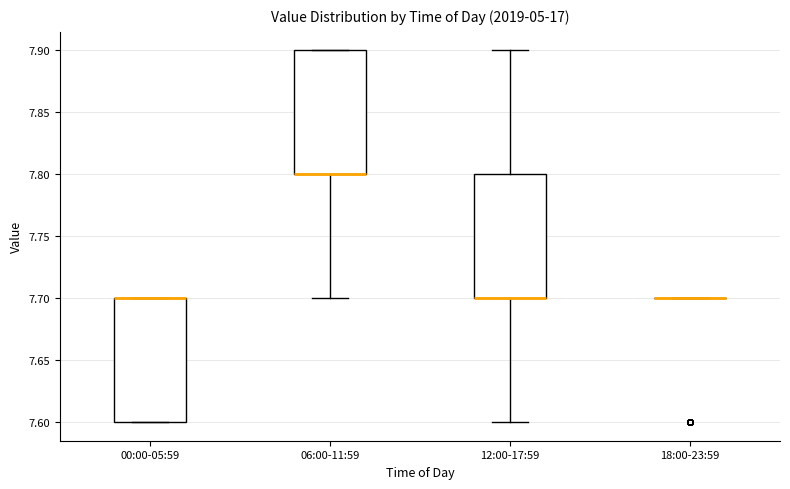

Where is the lower edge of the box for 06:00-11:59 on the y-axis? The values are not printed on the chart, so give them approximately, as read against the axis.

7.8